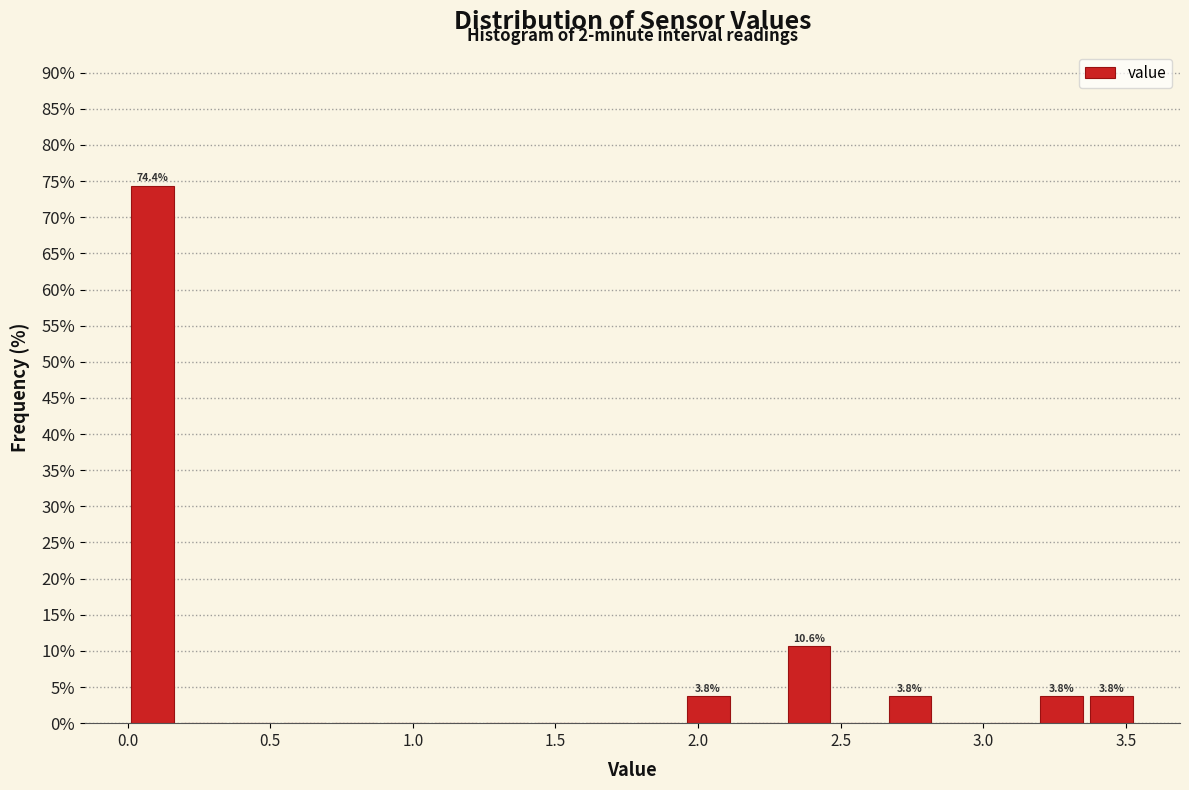

Read against the x-axis, roughly where is the centre of the tallest bar?

0.10